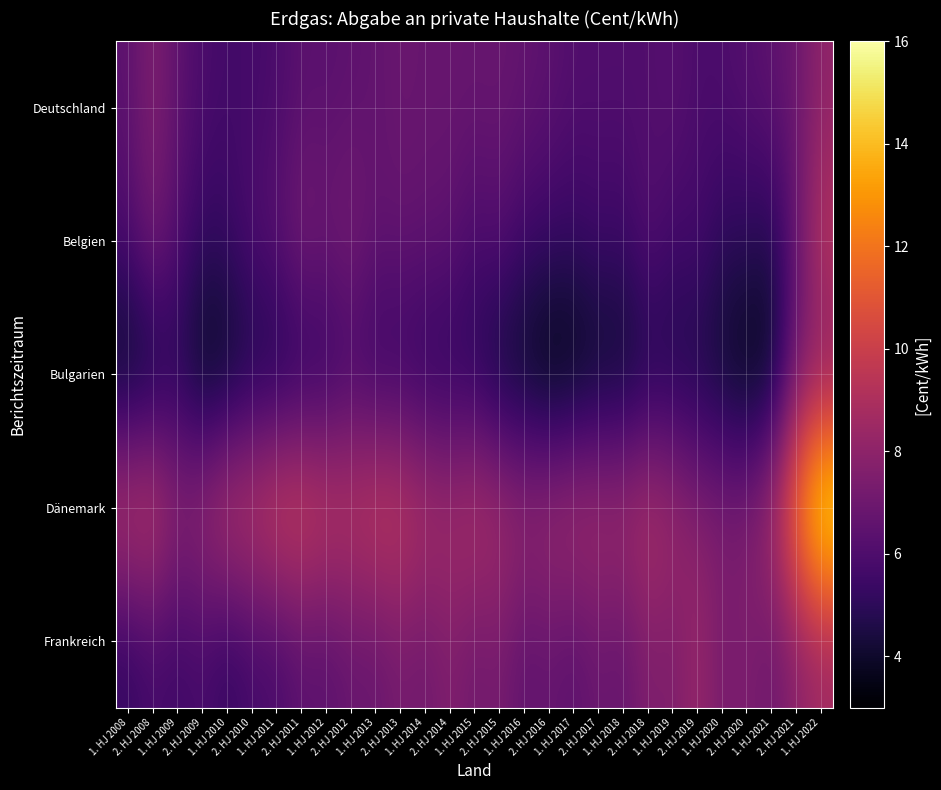

Which series changed the most between 1. HJ 2015 and 1. HJ 2022?

Dänemark